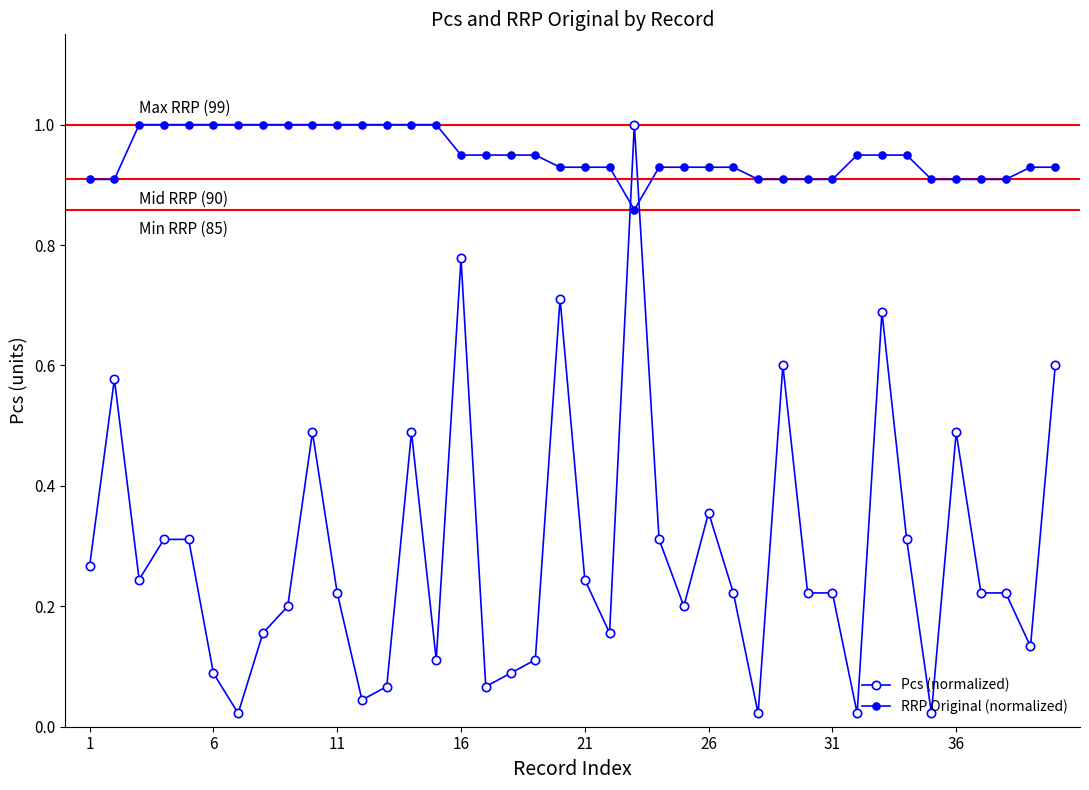

Which series has the largest total across all categories?

RRP Original (normalized)